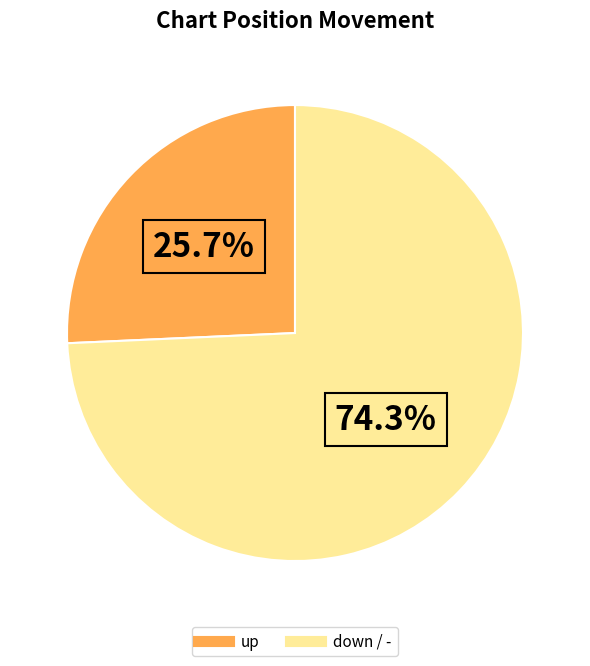

To the nearest percent, what is the average slice percentage?

50%